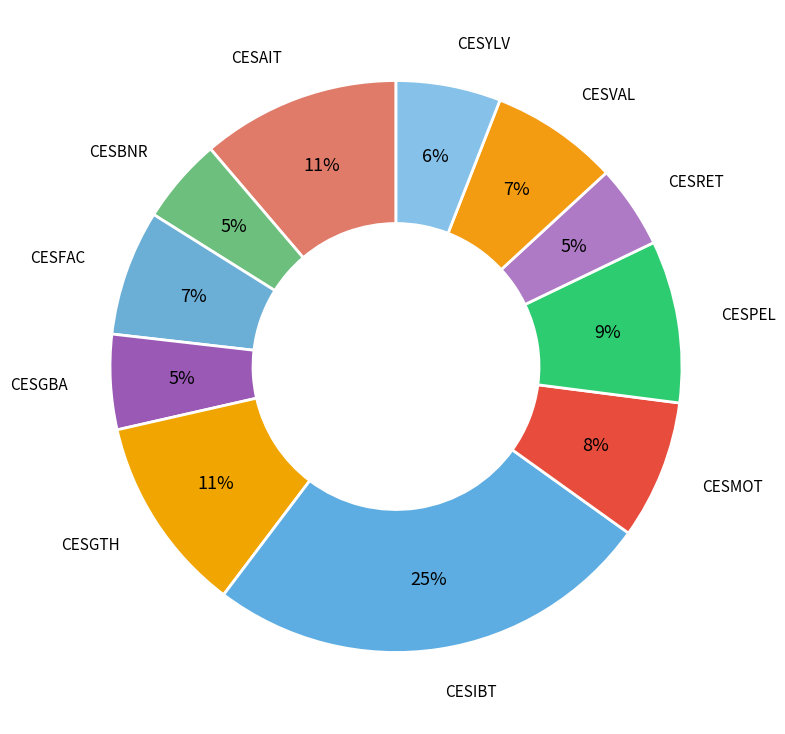

Rank the categories by value from highest to lowest.

CESIBT, CESAIT, CESGTH, CESPEL, CESMOT, CESVAL, CESFAC, CESYLV, CESGBA, CESBNR, CESRET